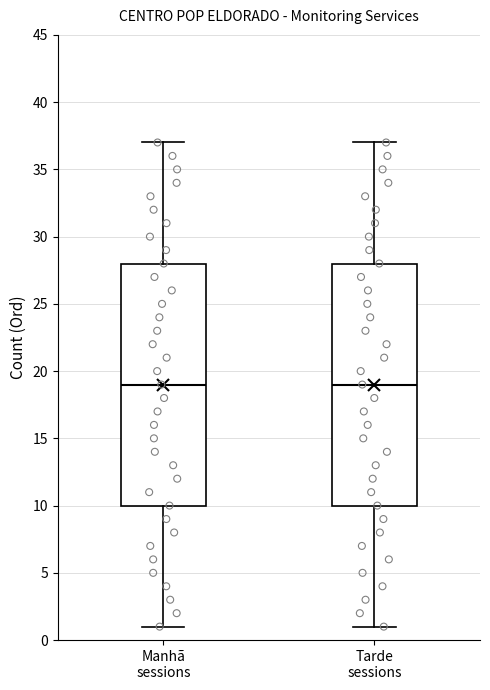

Where does the upper whisker of the box for Manhã sessions end on the y-axis? The values are not printed on the chart, so give them approximately, as read against the axis.

37